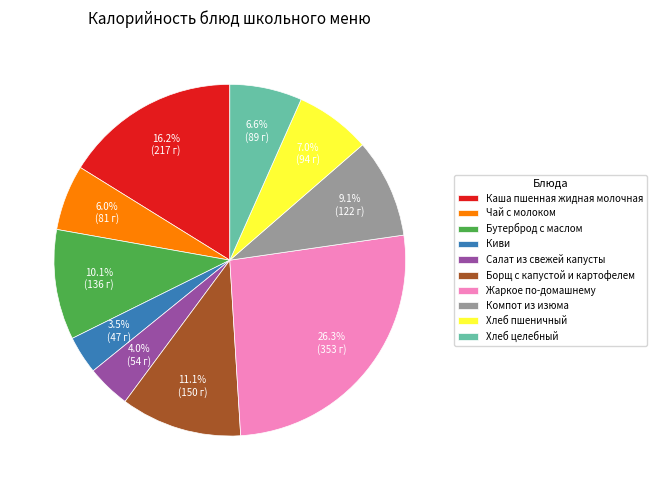

What percentage is NOT represented by Компот из изюма?

90.9%